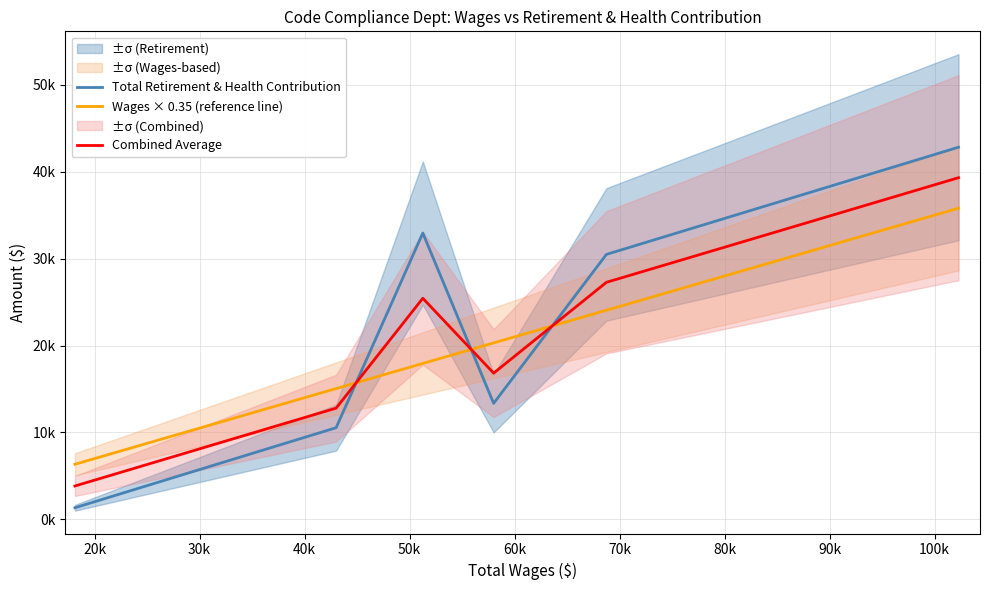

Which series ends up on top after the final intersection of Combined Average and Wages × 0.35 (reference line)?

Combined Average